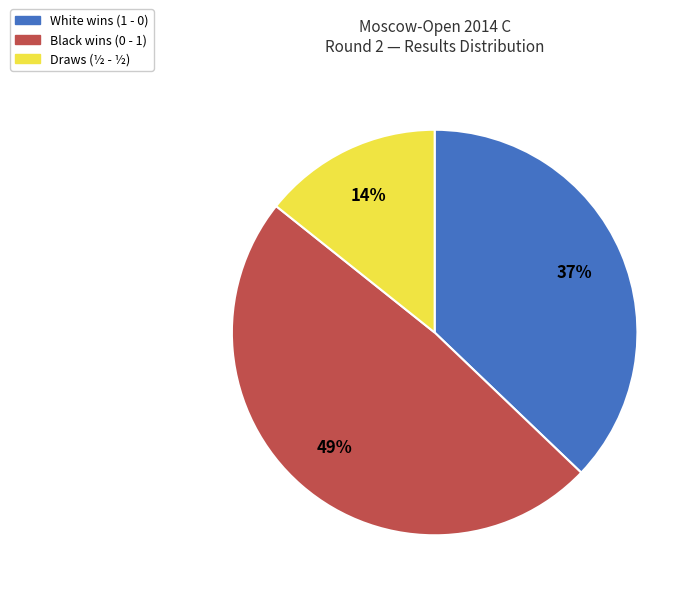

To the nearest percent, what is the average slice percentage?

33%